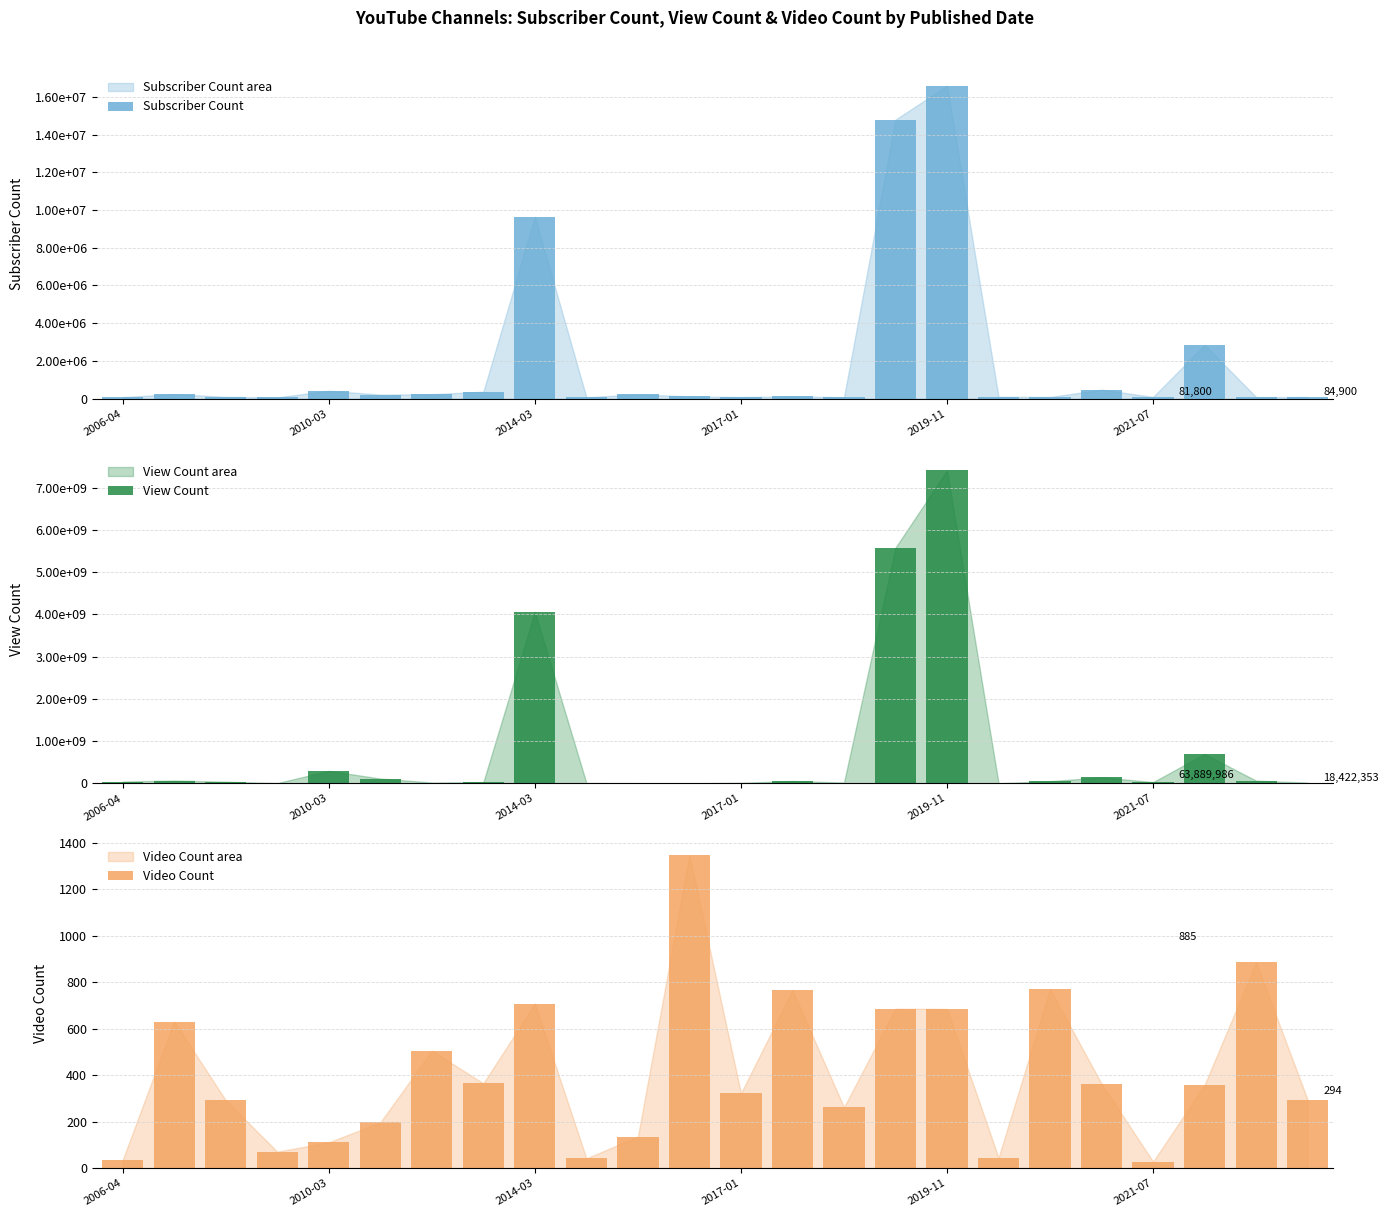

The value of Video Count at 2017-01 is 117. True or false?

False